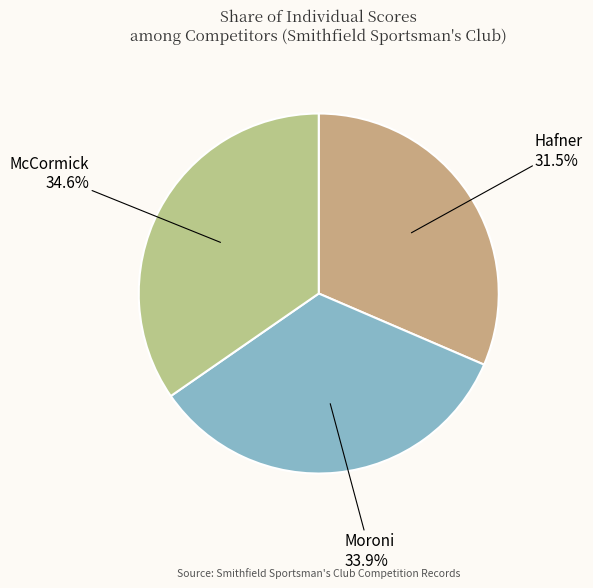

What is the largest slice in the pie chart?

McCormick